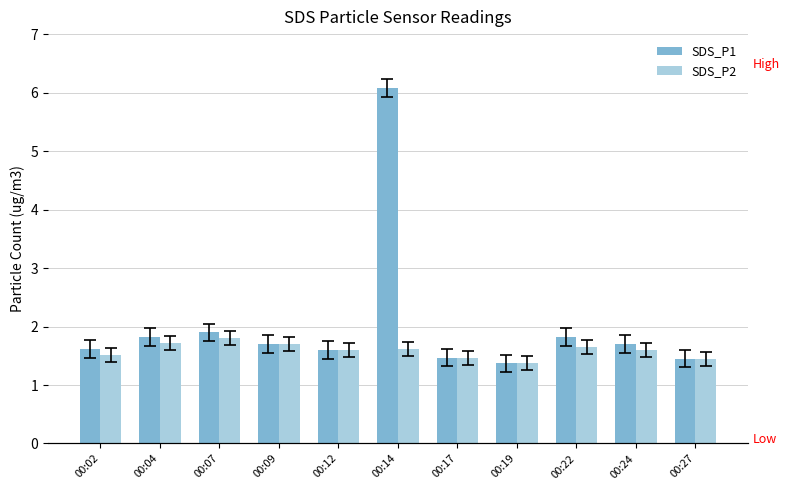

List the series in order of their peak value, highest first.

SDS_P1, SDS_P2